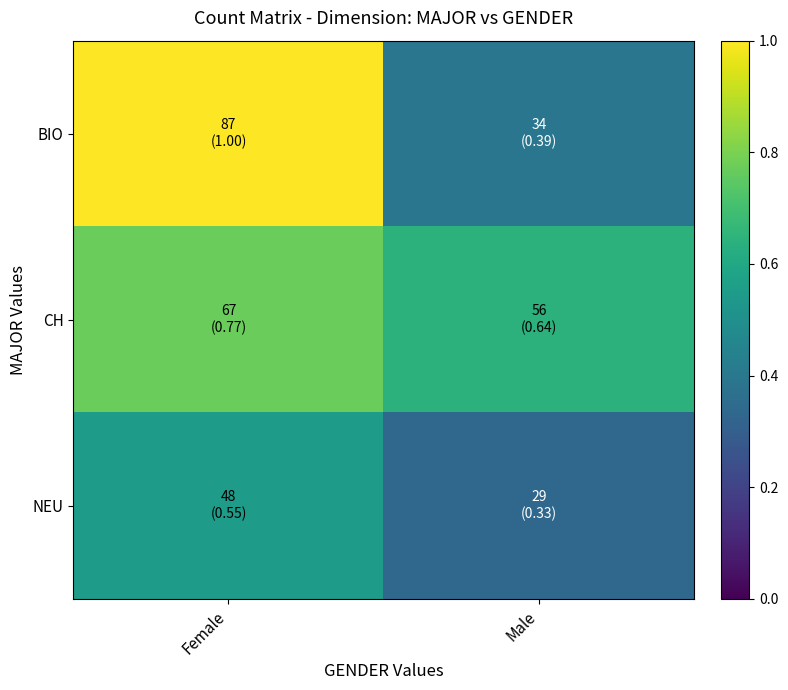

List the series in order of their peak value, lowest first.

NEU, CH, BIO